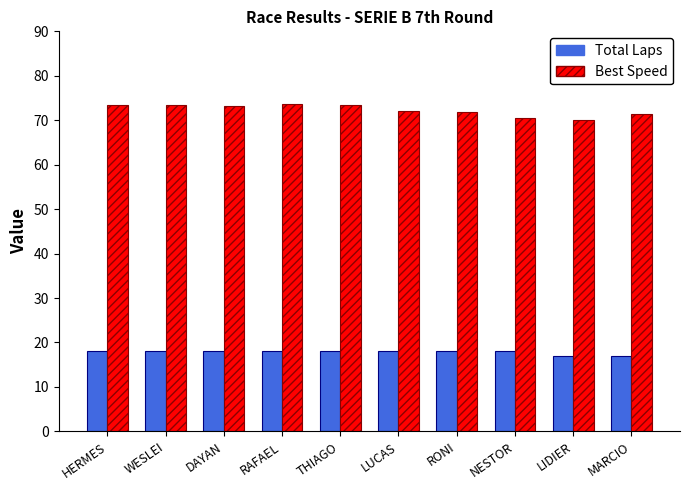

What is the total value across all series at RAFAEL?

91.7